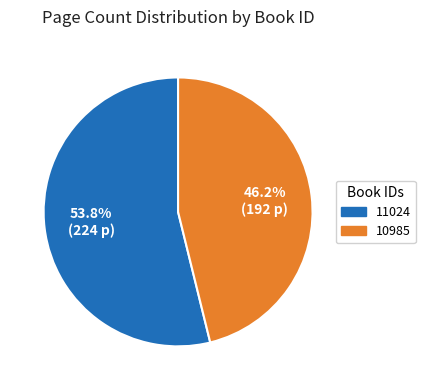

How many segments does this pie chart have?

2